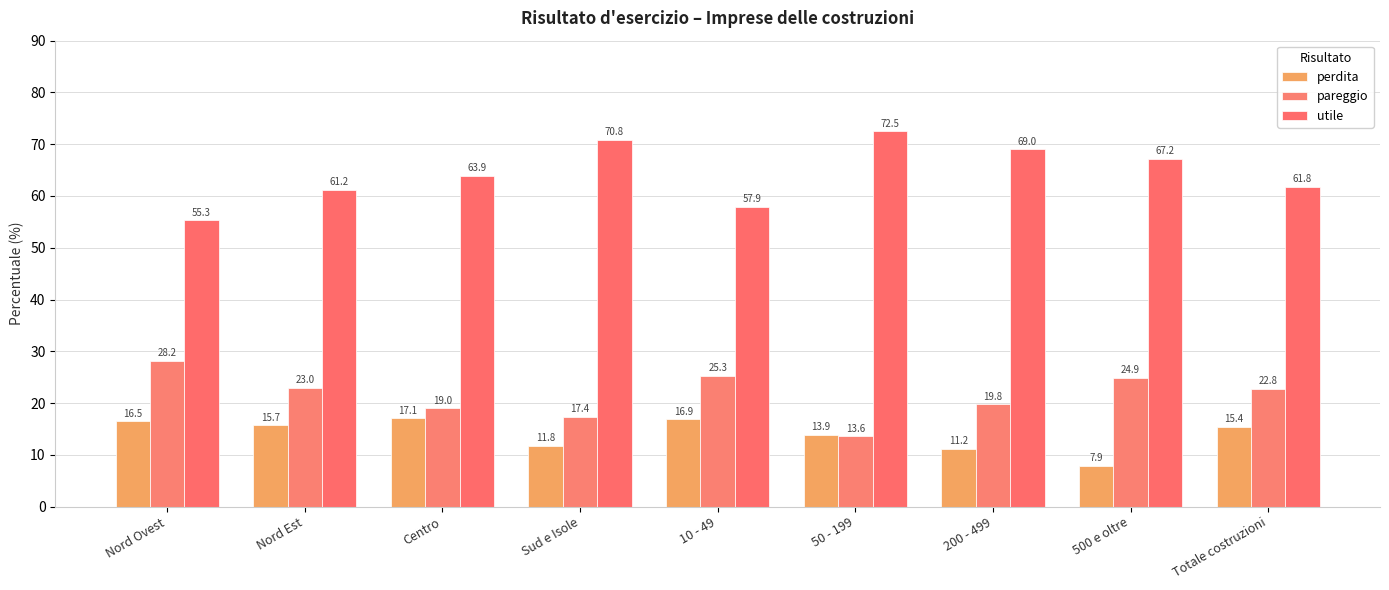

What are all the series names shown in the legend?

perdita, pareggio, utile